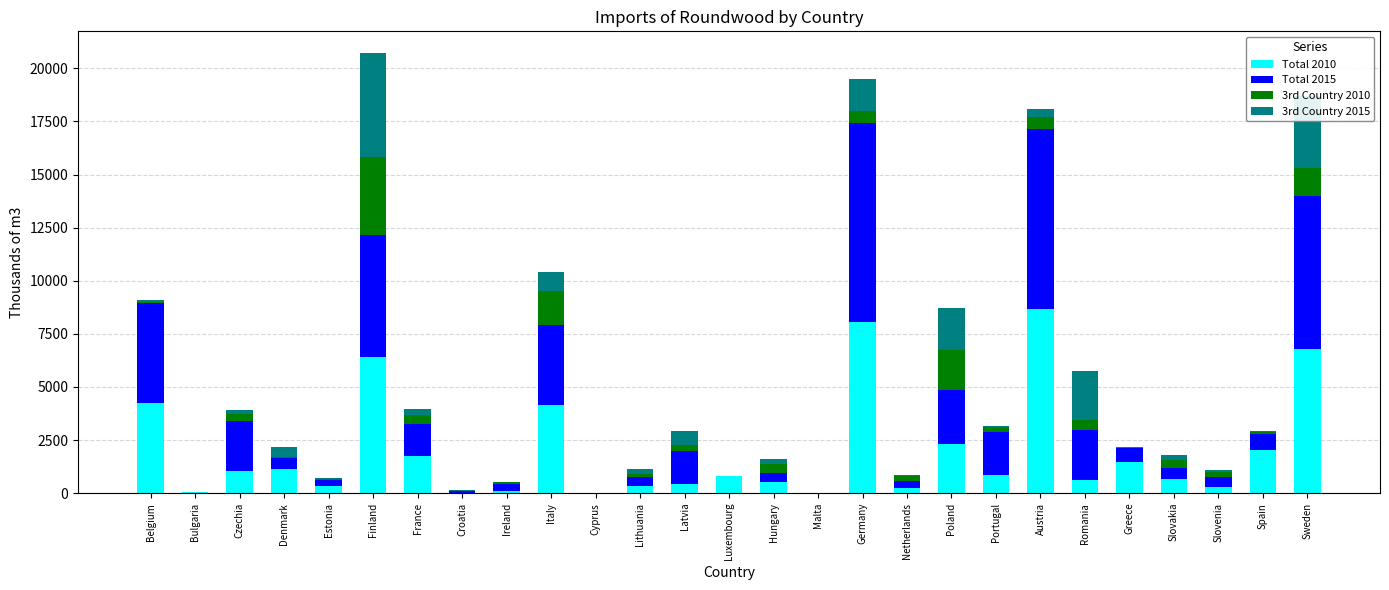

What is the highest value of the Total 2010 series?

8651.8